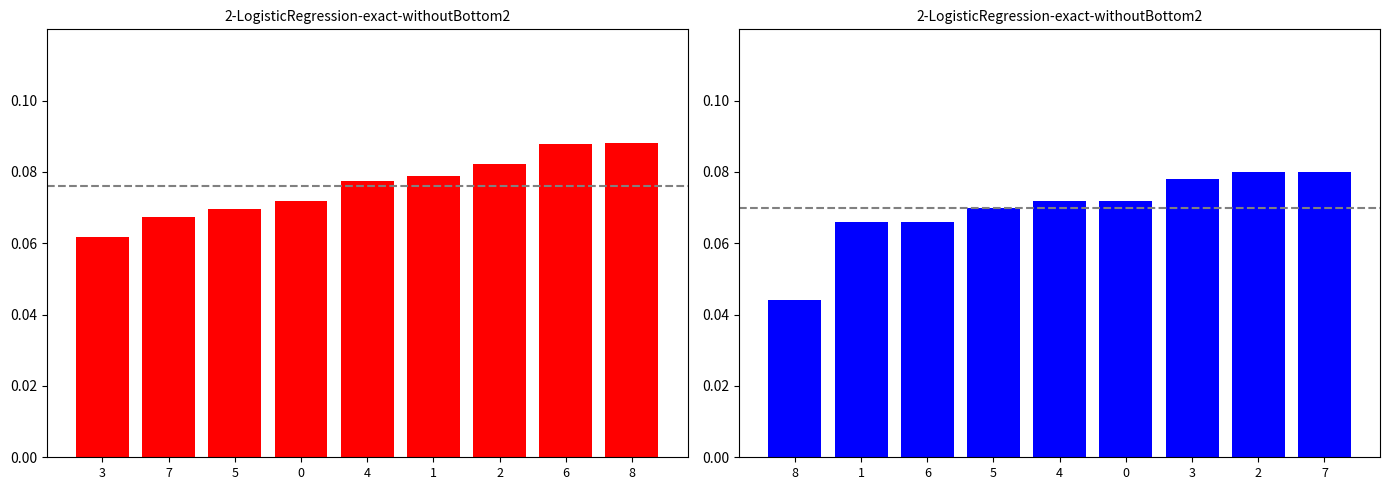

Count the number of categories in the chart.

9